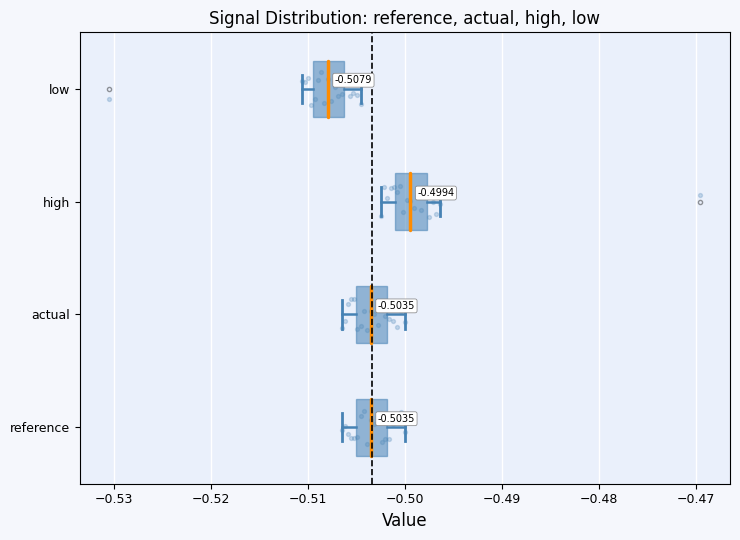

Which box's median line is the furthest to the right?

high